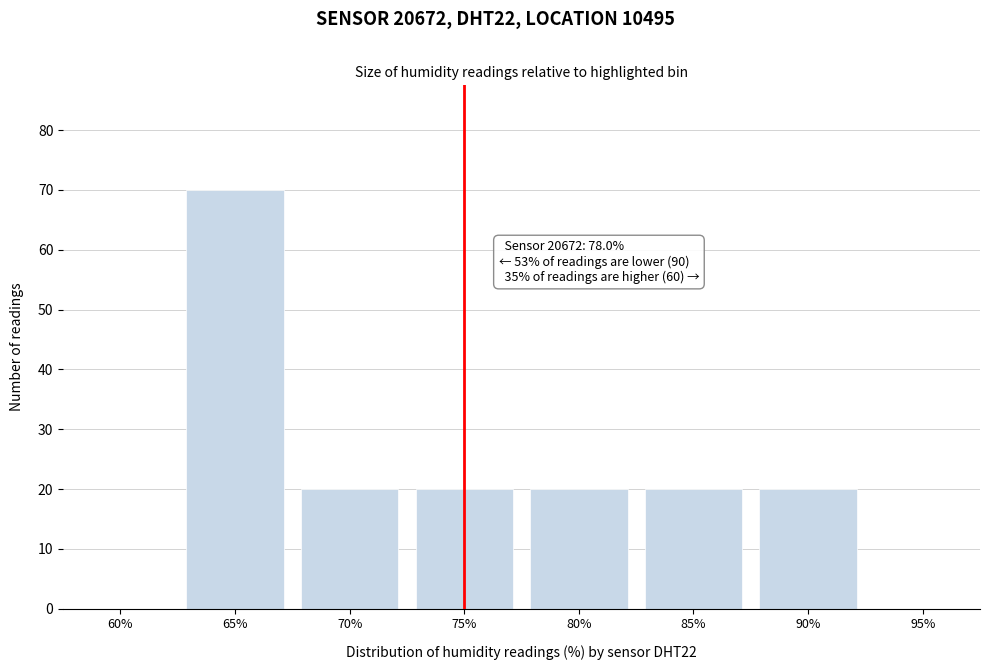

Reading right to left, transcribe all the data shown in this chart.

95%=0	90%=20	85%=20	80%=20	75%=20	70%=20	65%=70	60%=0